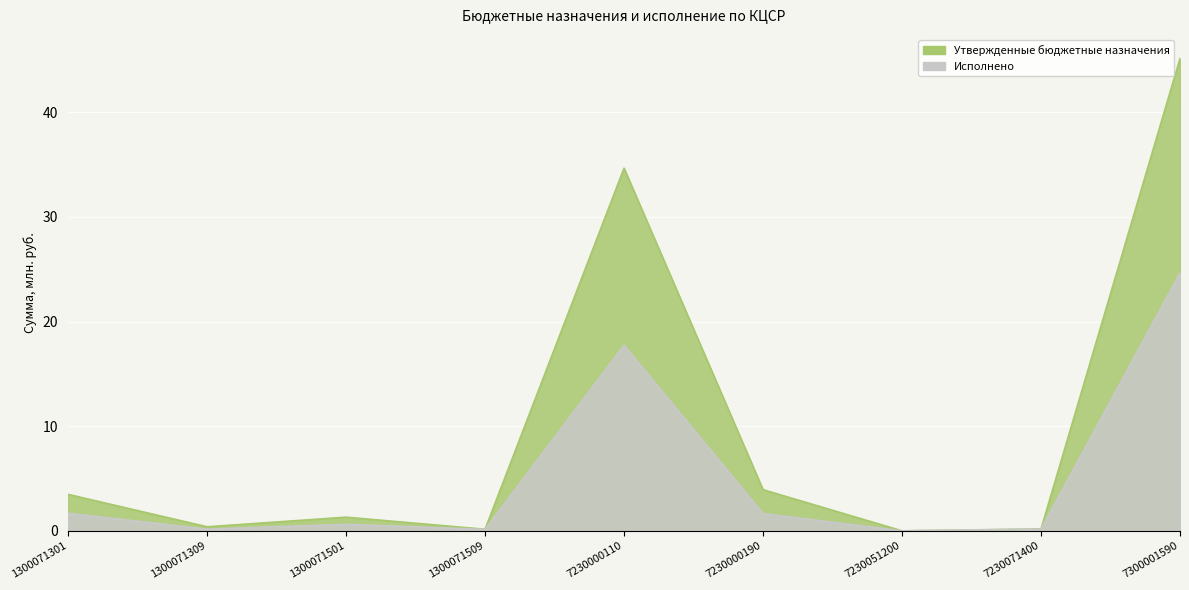

At 7230000190, list the series in order from largest to smallest.

Утвержденные бюджетные назначения, Исполнено